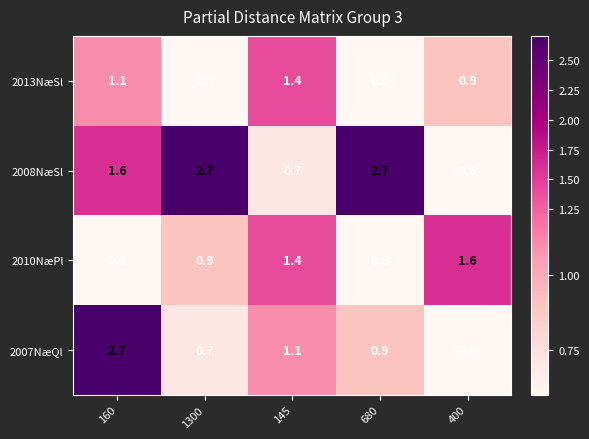

What is the average value of the 2007NæQl series?

1.2